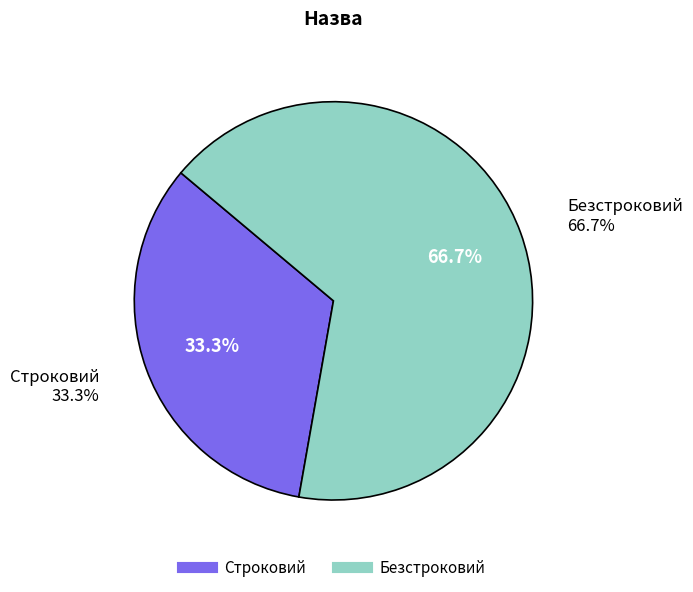

How many slices are in this pie chart?

2